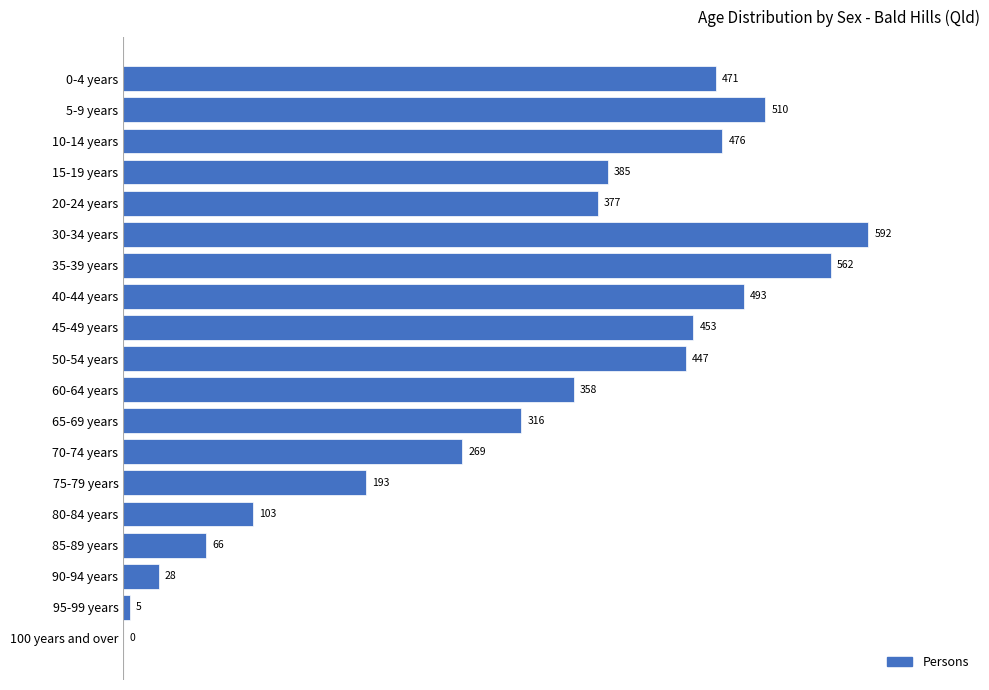

What is the maximum value shown in the chart?

592